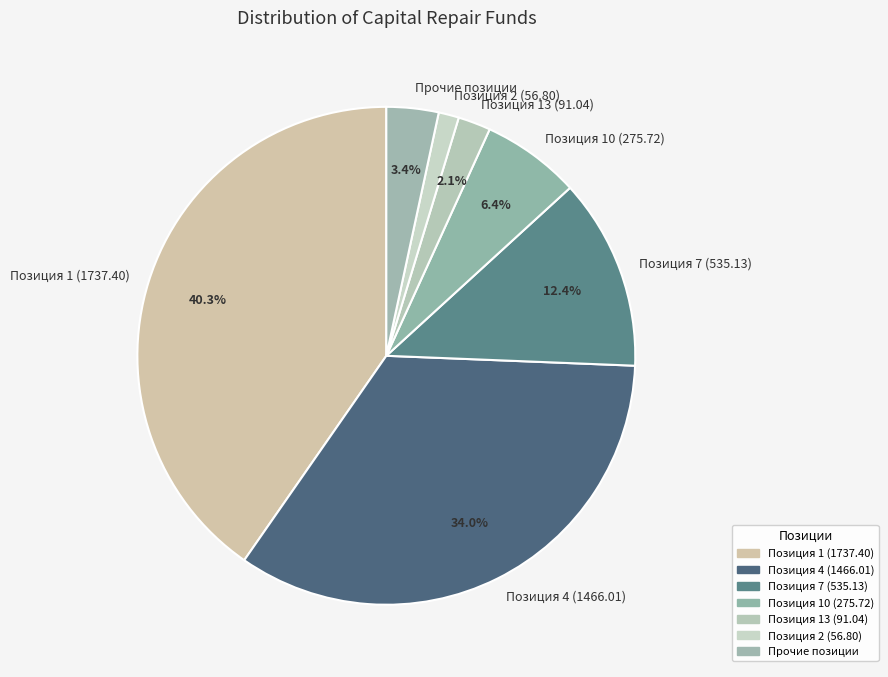

Which has a higher value, Позиция 2 (56.80) or Позиция 4 (1466.01)?

Позиция 4 (1466.01)